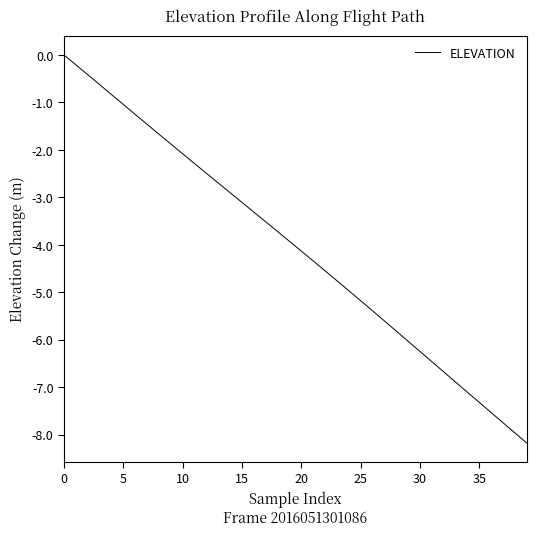

How many values exceed -3?

15